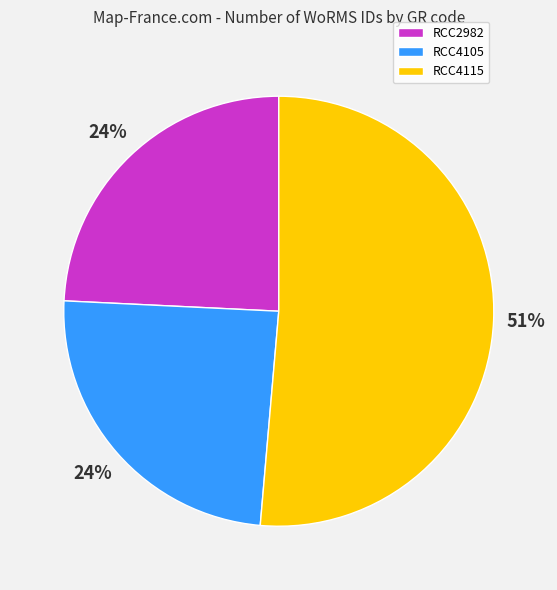

How many slices are in this pie chart?

3